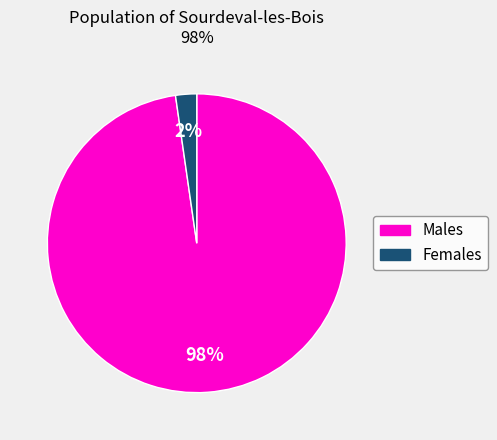

To the nearest percent, what is the average slice percentage?

50%